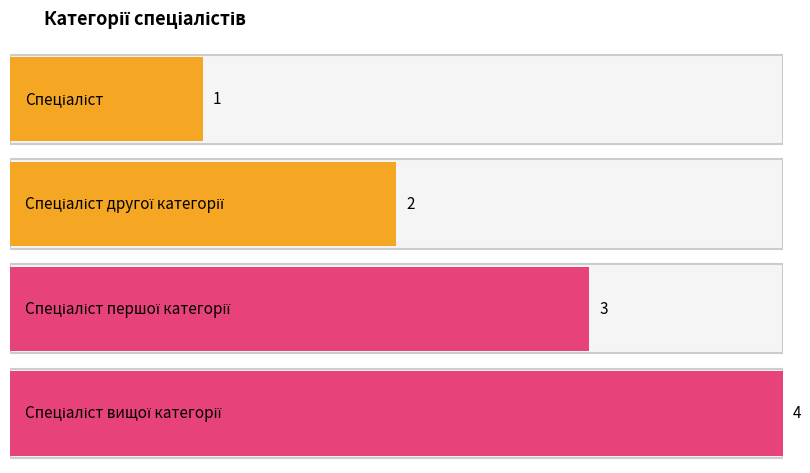

Is it true that the value at Спеціаліст is 1?

False